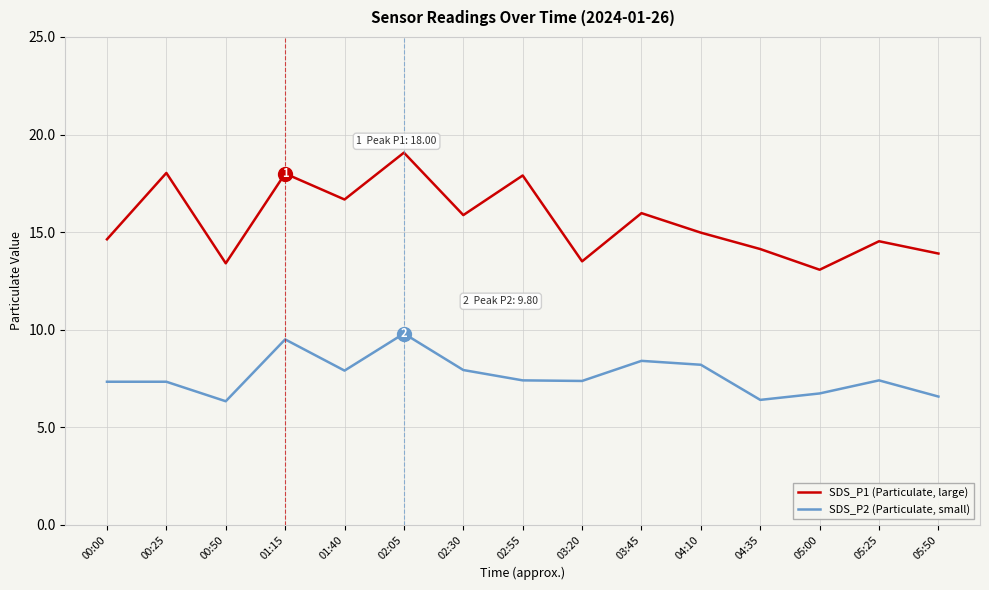

What is the spread (max minus min) of values at 05:50?

7.3